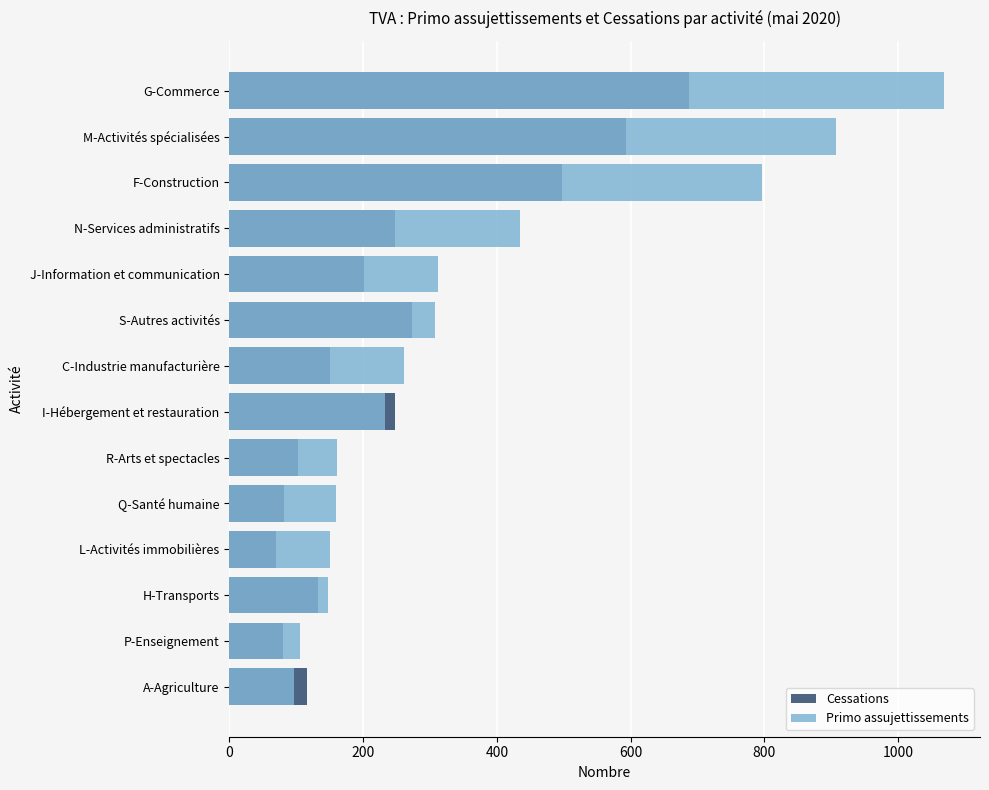

Reading left to right, list all the values displayed in this chart.

Cessations: 116	80	132	69	81	103	248	151	273	202	248	497	593	688
Primo assujettissements: 96	105	147	150	160	161	233	261	307	312	434	797	907	1069